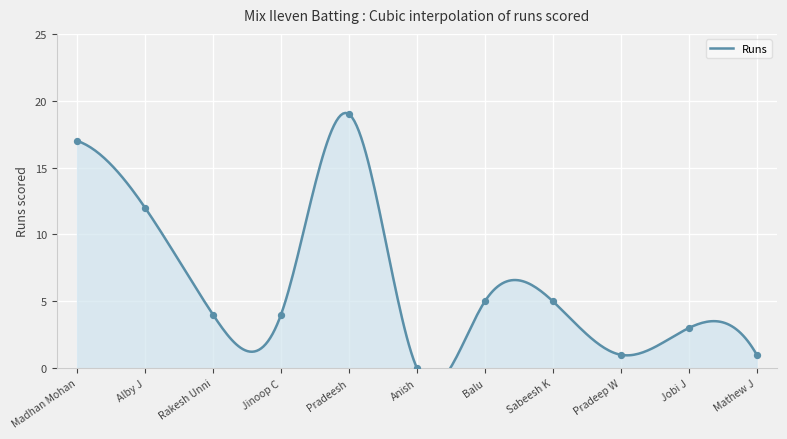

What is the change in value from Rakesh Unni to Pradeesh?

+15